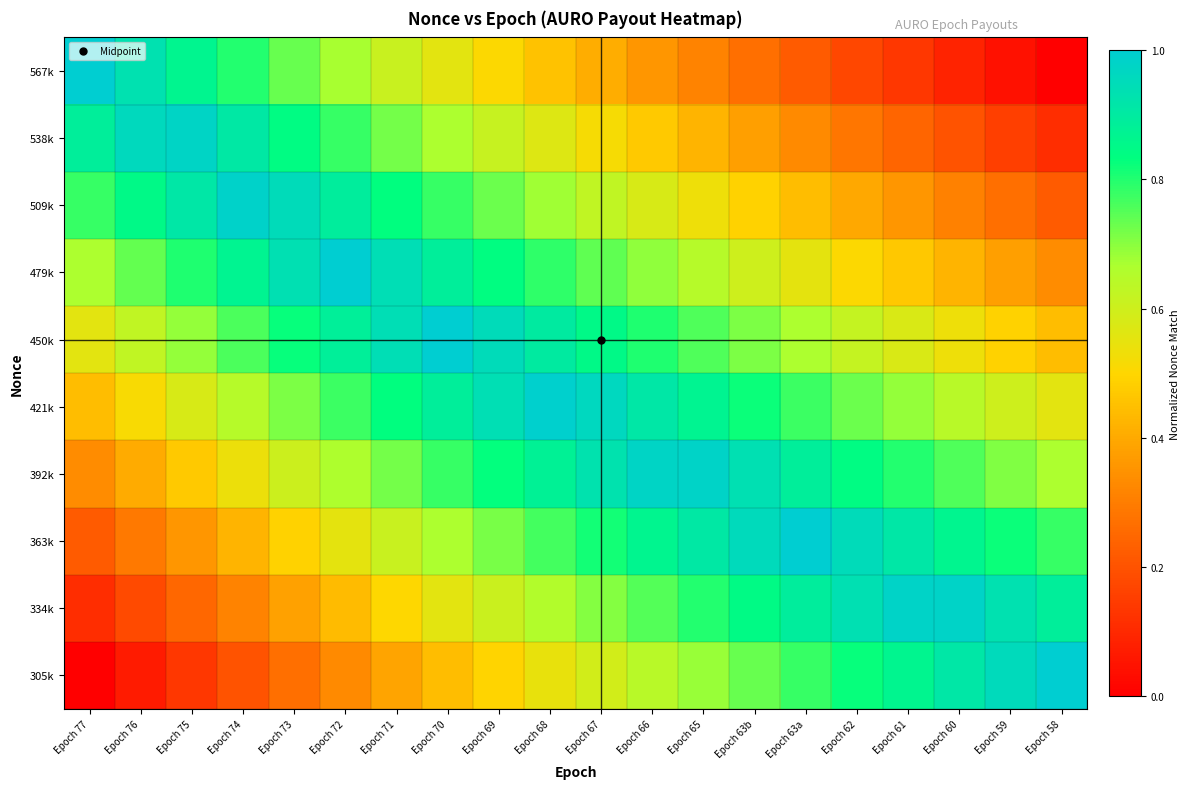

List the series in order of their peak value, lowest first.

538k, 334k, 392k, 509k, 421k, 479k, 363k, 450k, 305k, 567k